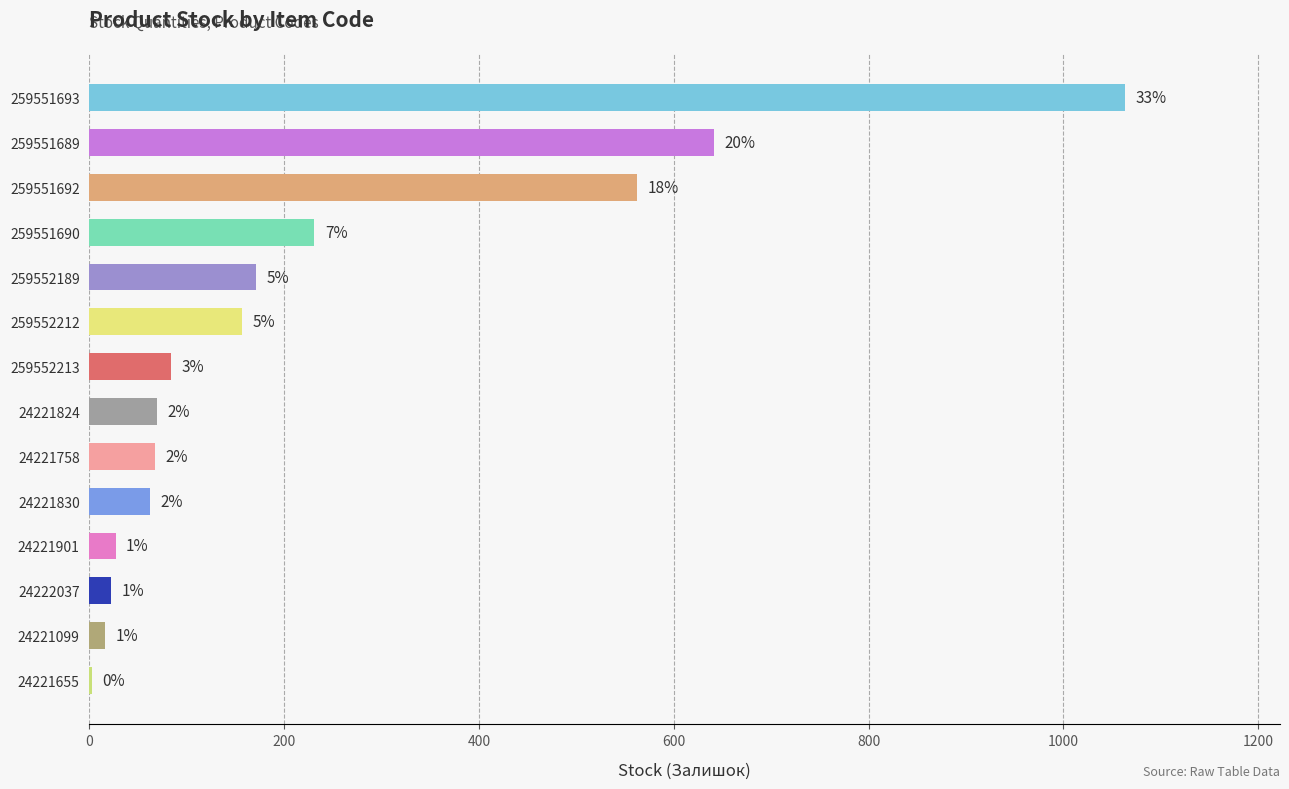

What is the average value?

227